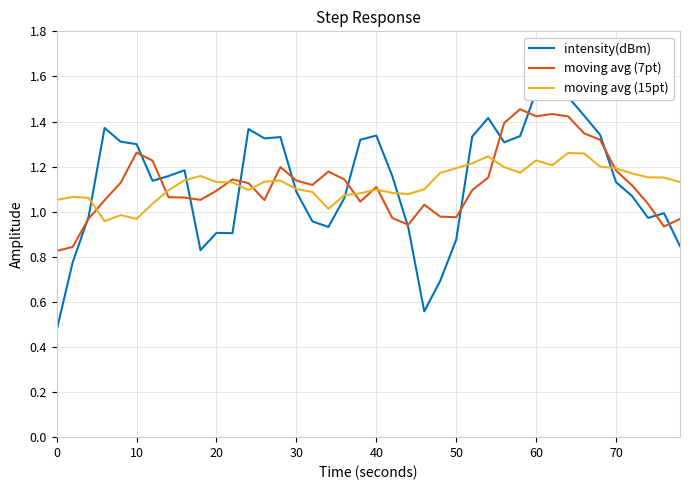

True or false: moving avg (7pt) and moving avg (15pt) cross at least once.

True